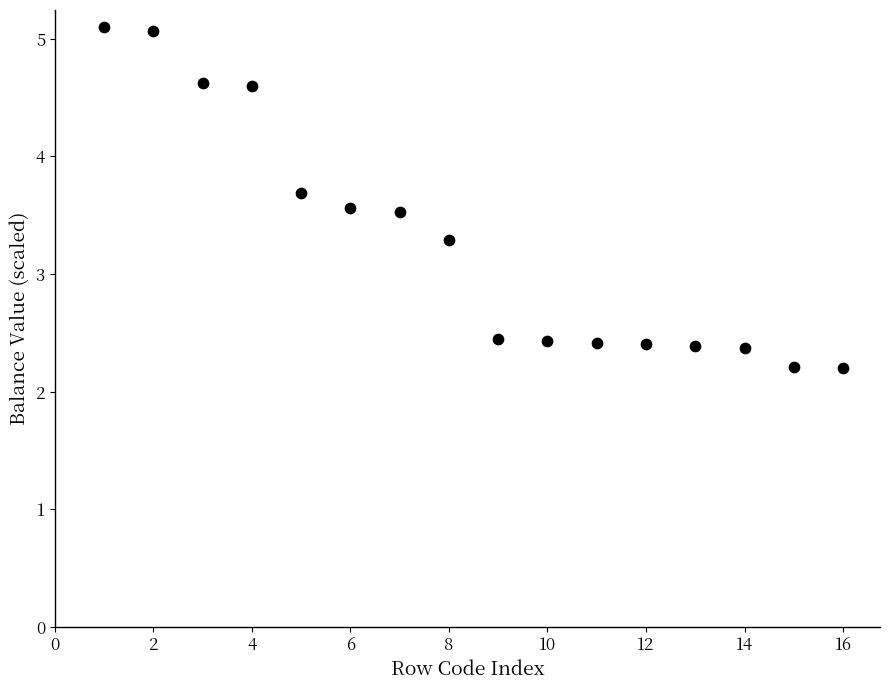

What is the range of Y values (max minus min)?

2.9